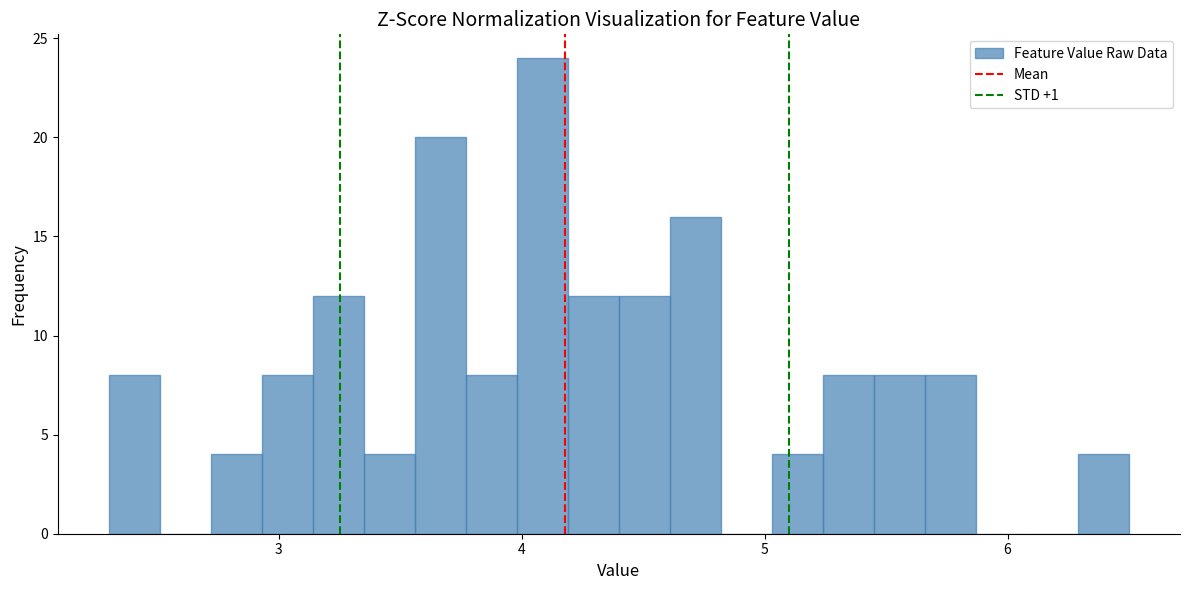

Around what value on the x-axis is the tallest bar? Give the approximate position of its centre, as read against the axis.

4.1